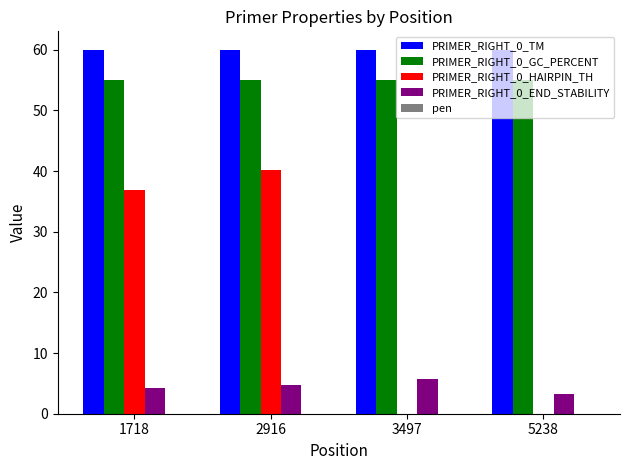

What is the greatest value displayed?

60.0